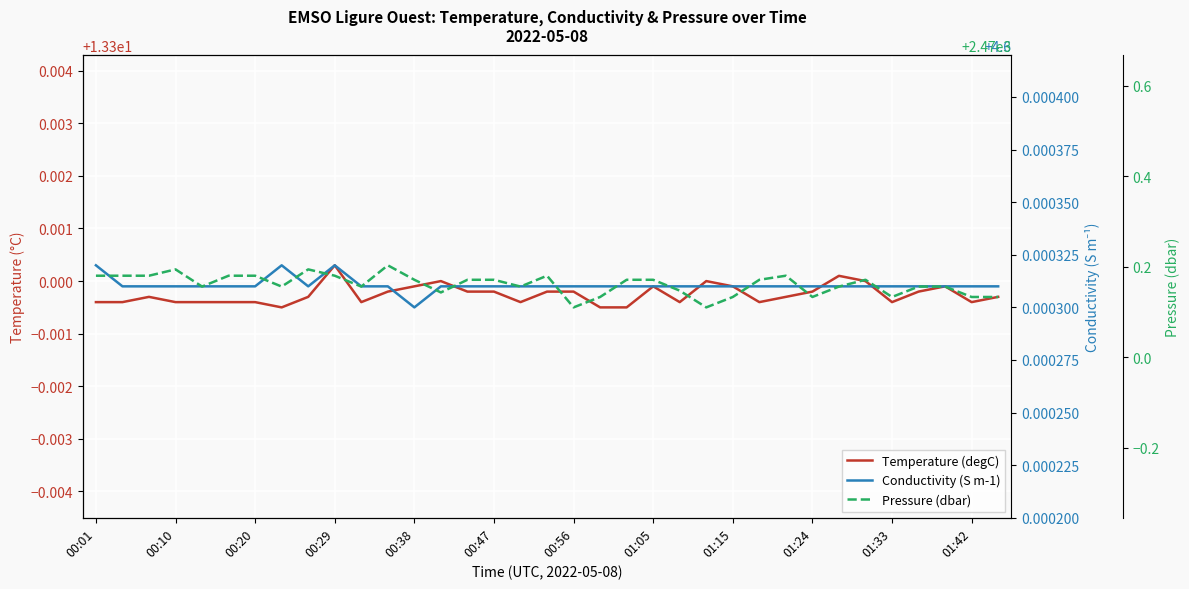

Does the chart display data point markers on the line(s)?

No